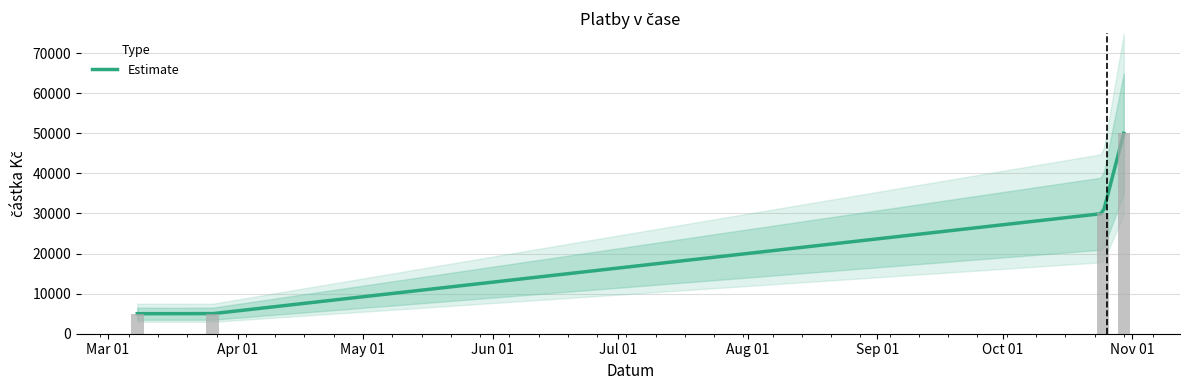

At which label is the value closest to 27500?

2018-10-25